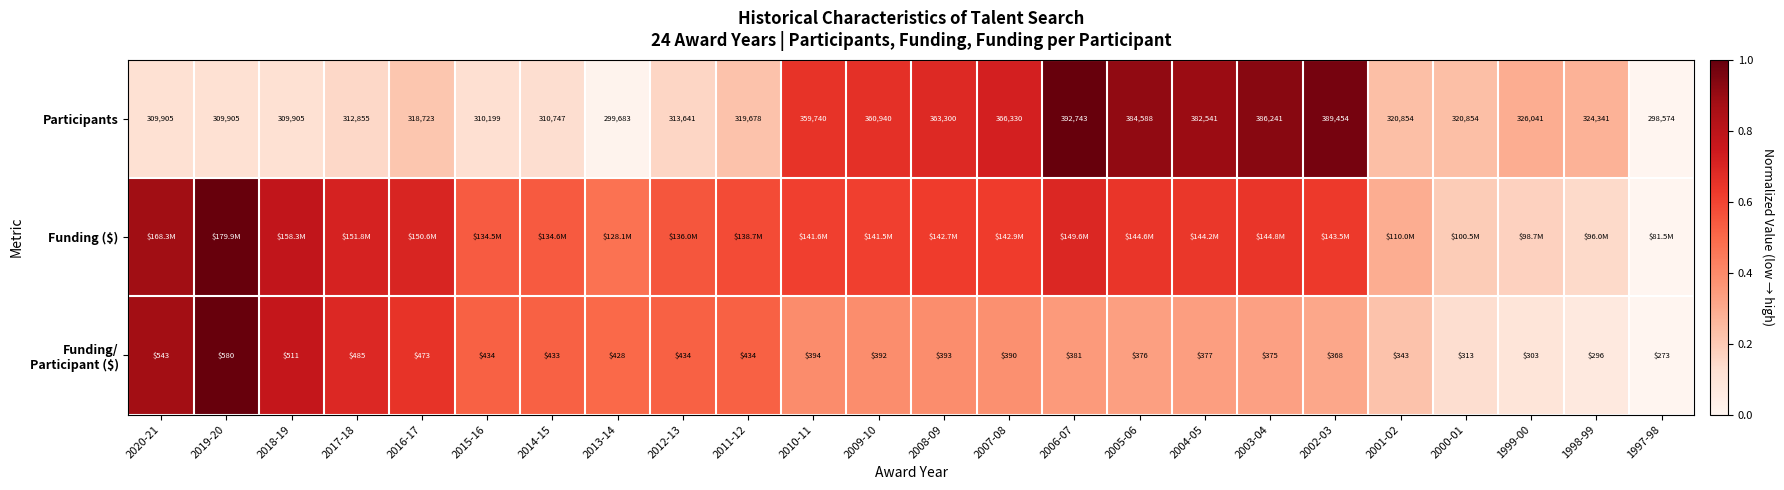

Rank the categories by Funding/ Participant ($) value from lowest to highest.

1997-98, 1998-99, 1999-00, 2000-01, 2001-02, 2002-03, 2003-04, 2005-06, 2004-05, 2006-07, 2007-08, 2009-10, 2008-09, 2010-11, 2013-14, 2014-15, 2012-13, 2015-16, 2011-12, 2016-17, 2017-18, 2018-19, 2020-21, 2019-20